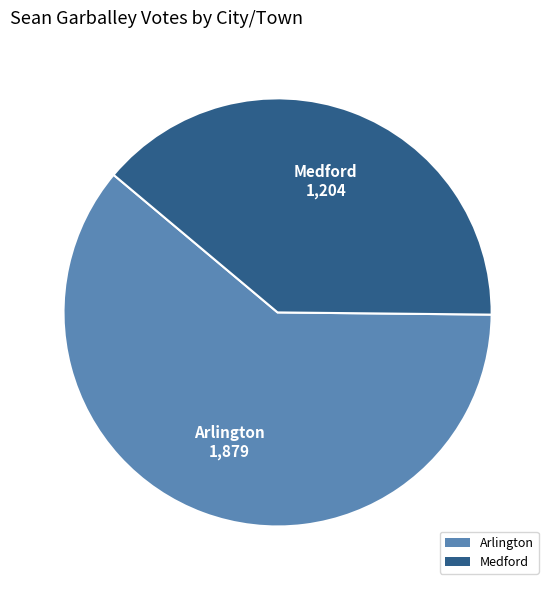

Do Arlington and Medford together represent more than half of the pie?

Yes